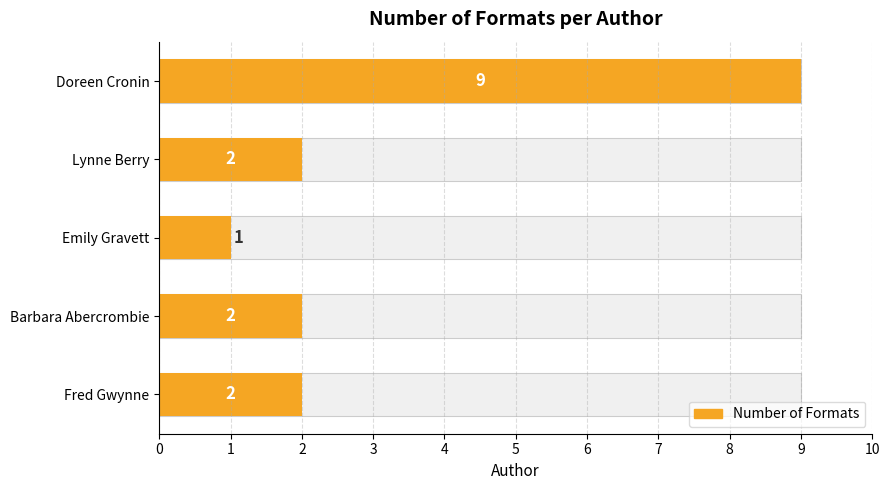

List the labels in order of value, largest first.

Doreen Cronin, Lynne Berry, Barbara Abercrombie, Fred Gwynne, Emily Gravett